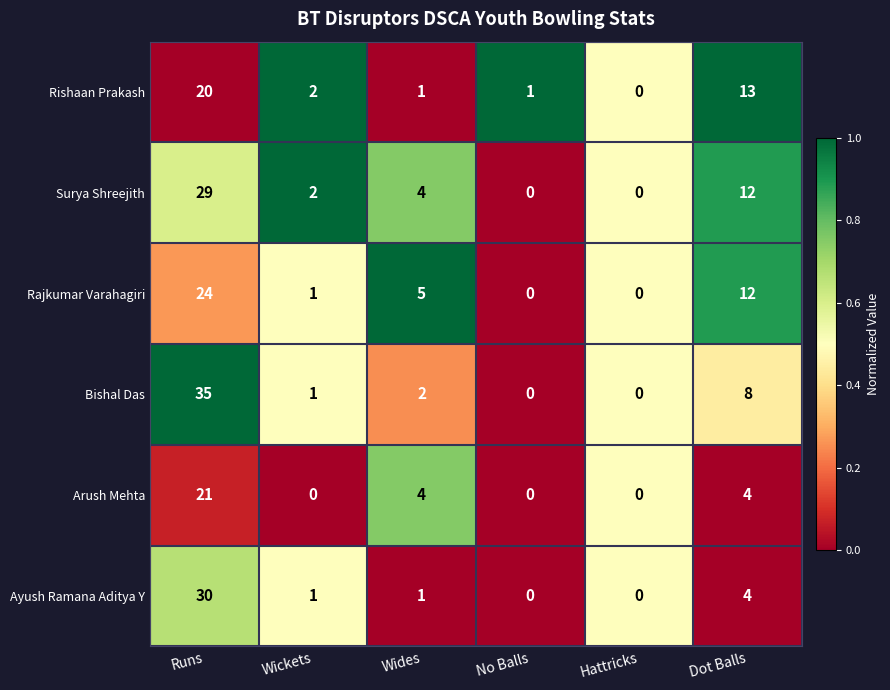

Count the Arush Mehta values in the range 0 to 4.

5